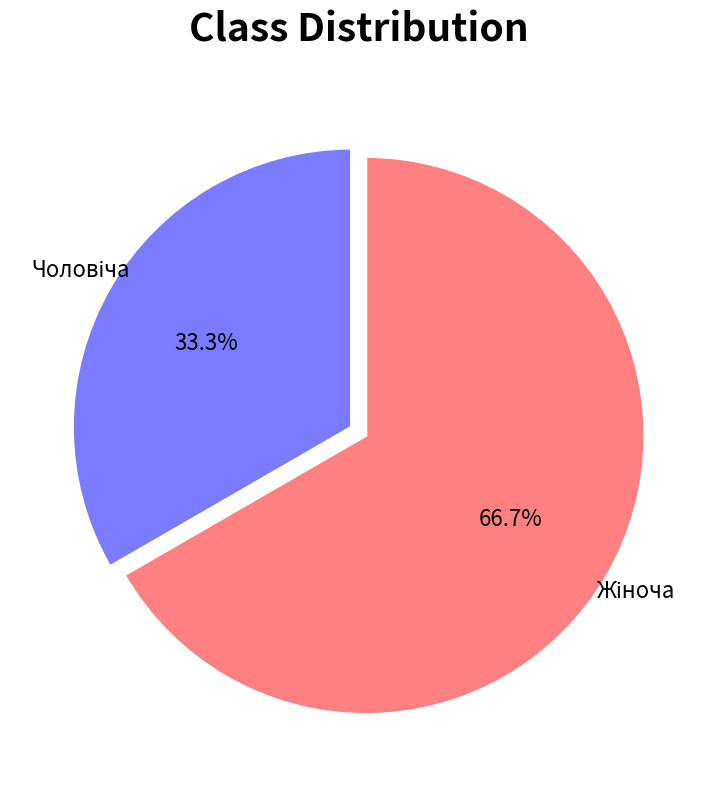

Is there any slice that represents more than half of the pie?

Yes